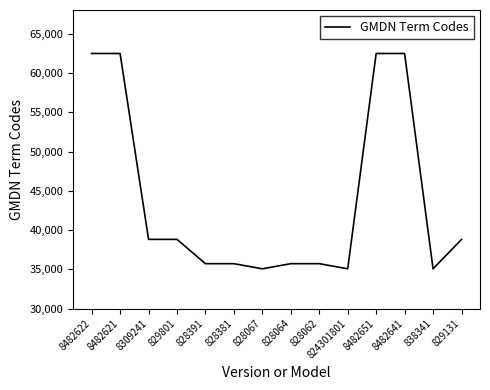

How many values are below 38810?

7